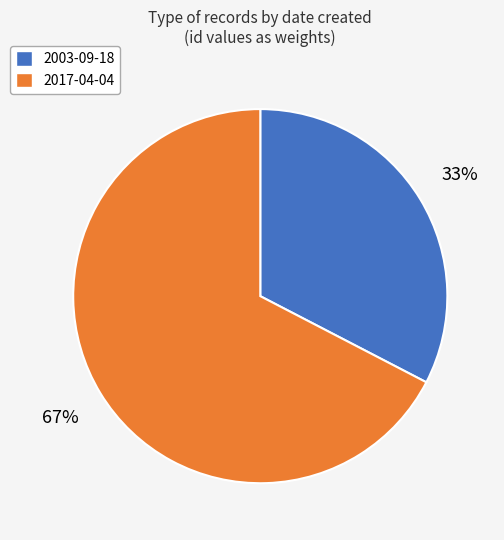

Is it true that 2003-09-18 is 45% of the pie?

False